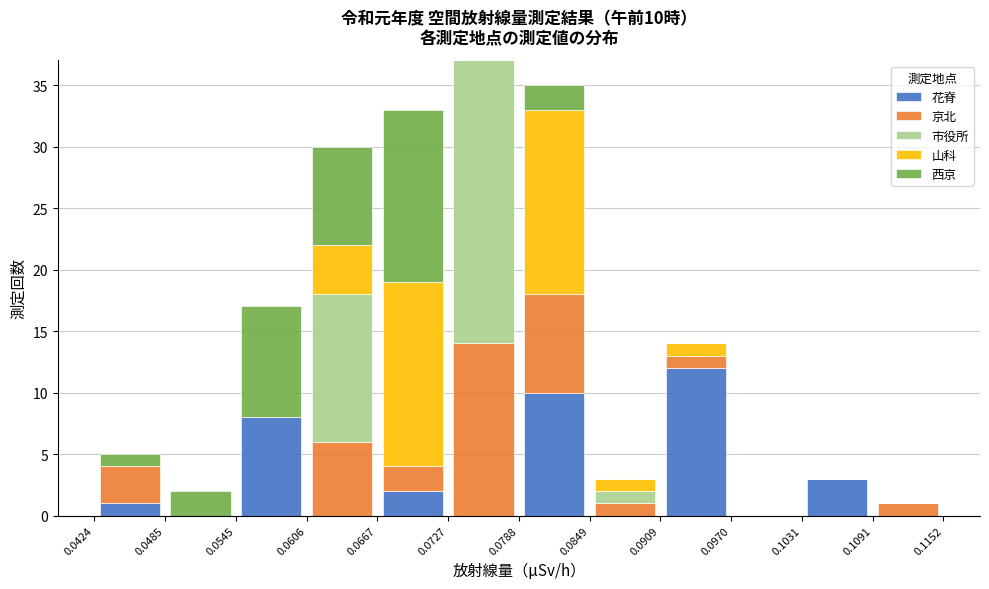

Which range on the x-axis has the tallest stacked bar (by total height)?

0.0727 to 0.0788